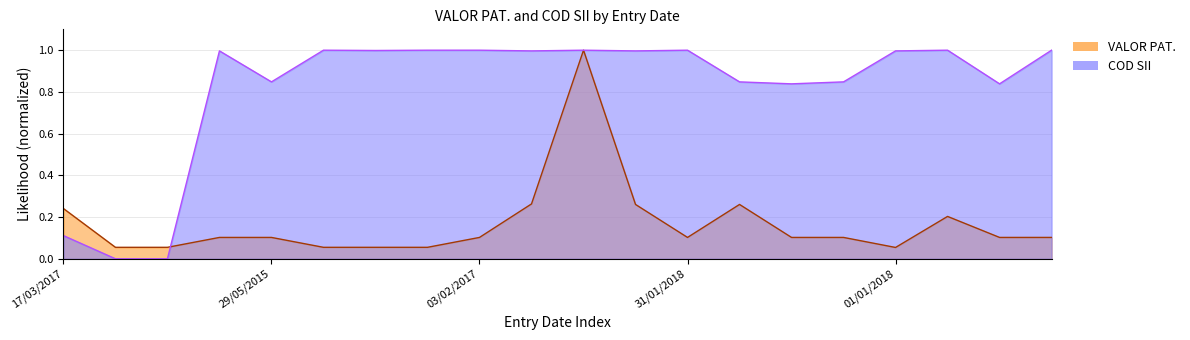

At 03/02/2017, list the series in order from largest to smallest.

COD SII, VALOR PAT.